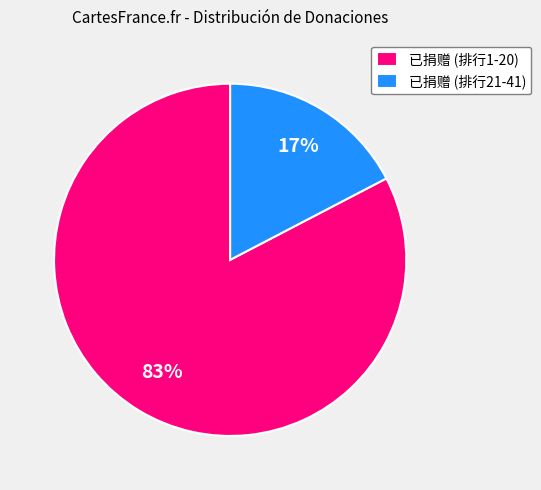

Which category has the biggest portion of the pie?

已捐赠 (排行1-20)